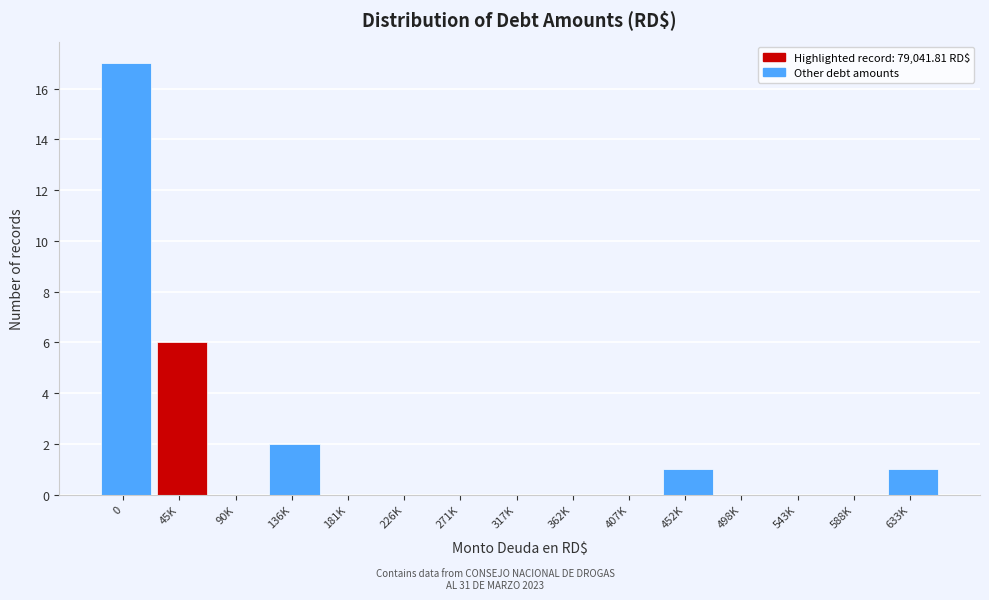

Reading left to right, transcribe all the data shown in this chart.

0=17	45K=6	90K=0	136K=2	181K=0	226K=0	271K=0	317K=0	362K=0	407K=0	452K=1	498K=0	543K=0	588K=0	633K=1